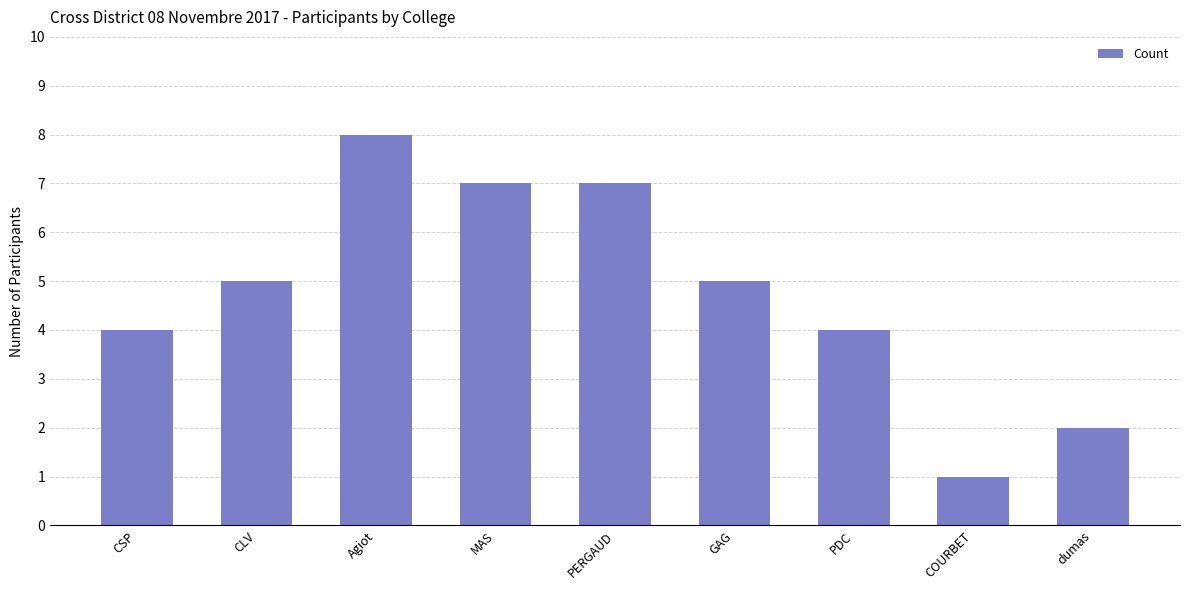

What position from the right is GAG?

4